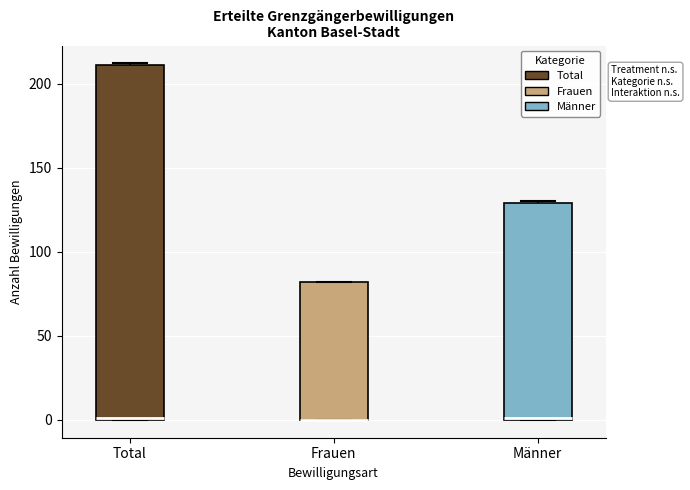

Where is the lower edge of the box for Männer on the y-axis? The values are not printed on the chart, so give them approximately, as read against the axis.

0